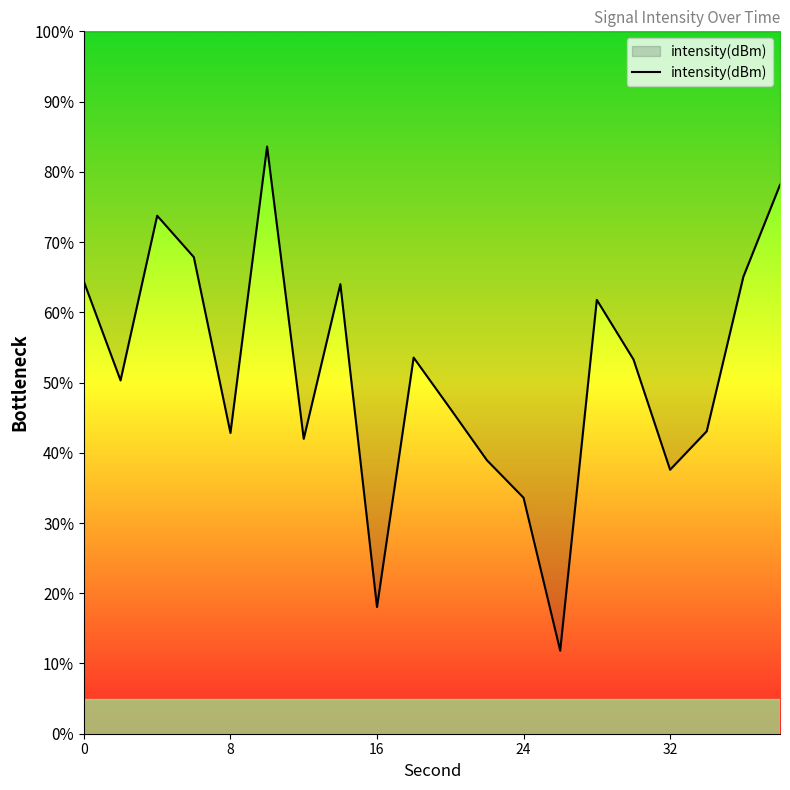

What is the difference between the maximum and minimum values?

71.8